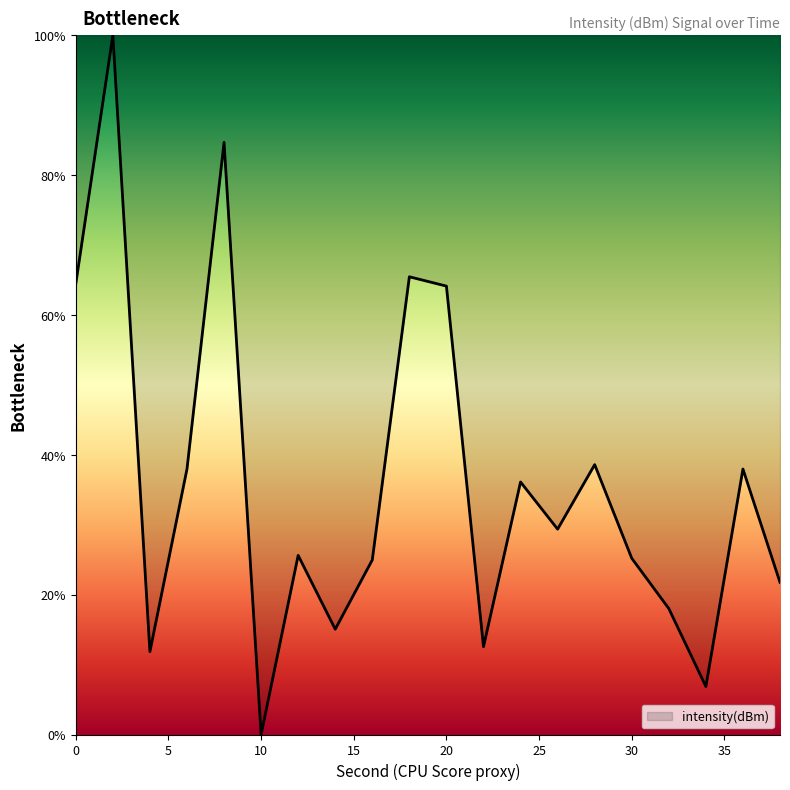

What is the maximum value shown in the chart?

100.0